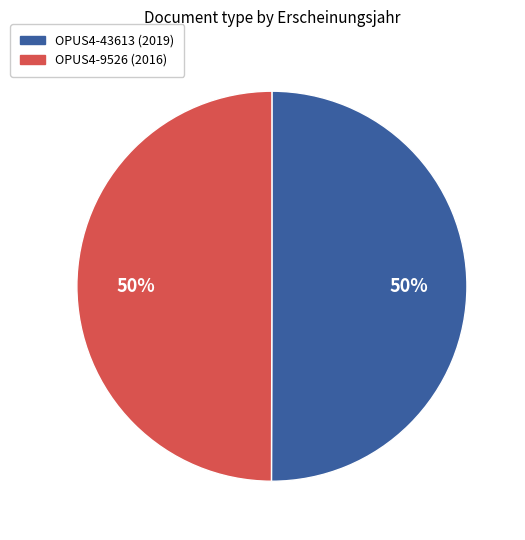

Count the number of slices in the pie.

2